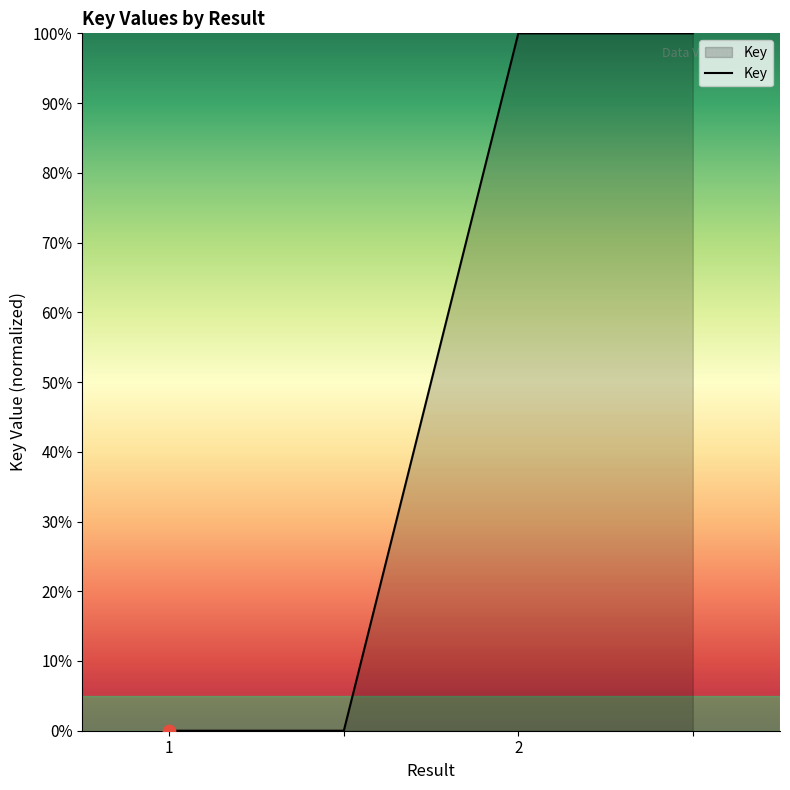

What is the average value?

50